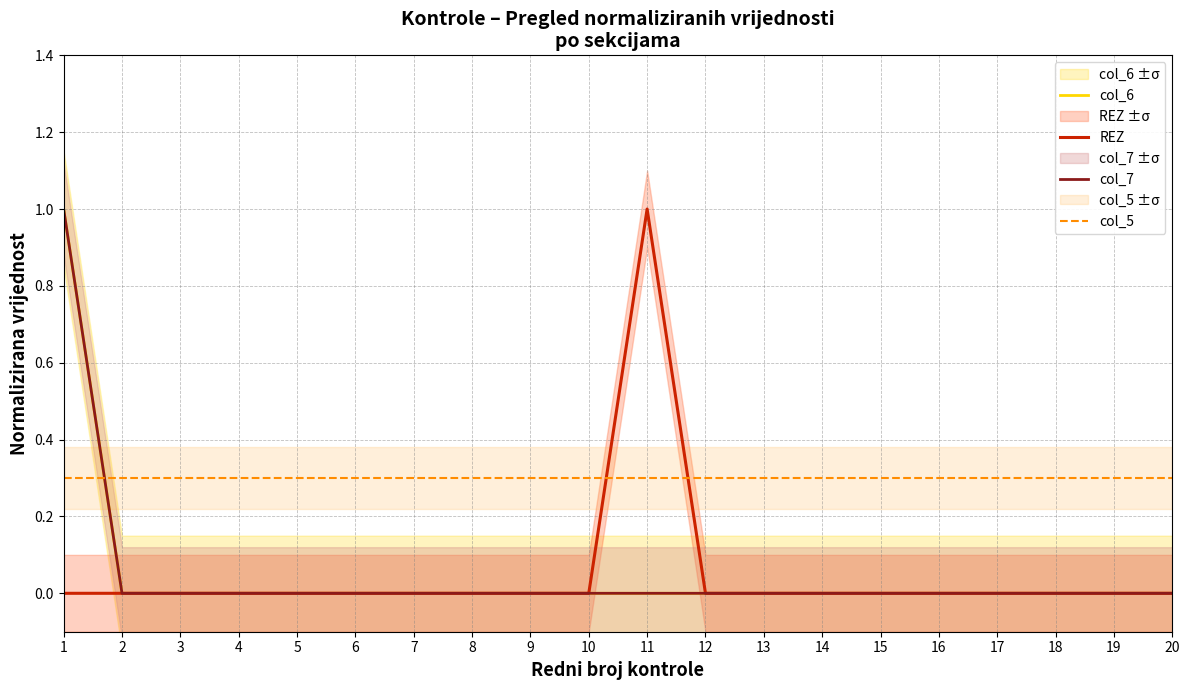

Does the chart have visible grid lines?

Yes